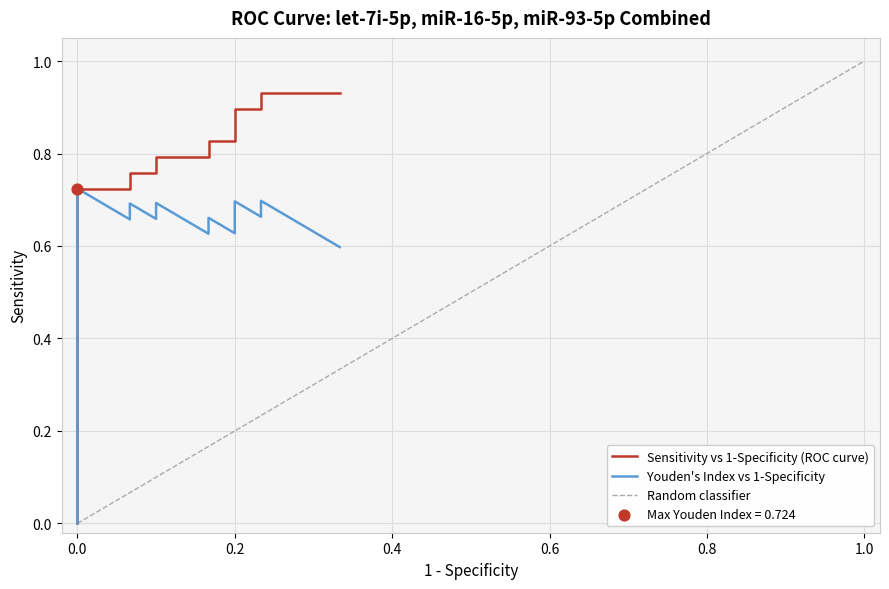

Which series has the largest total across all categories?

Sensitivity